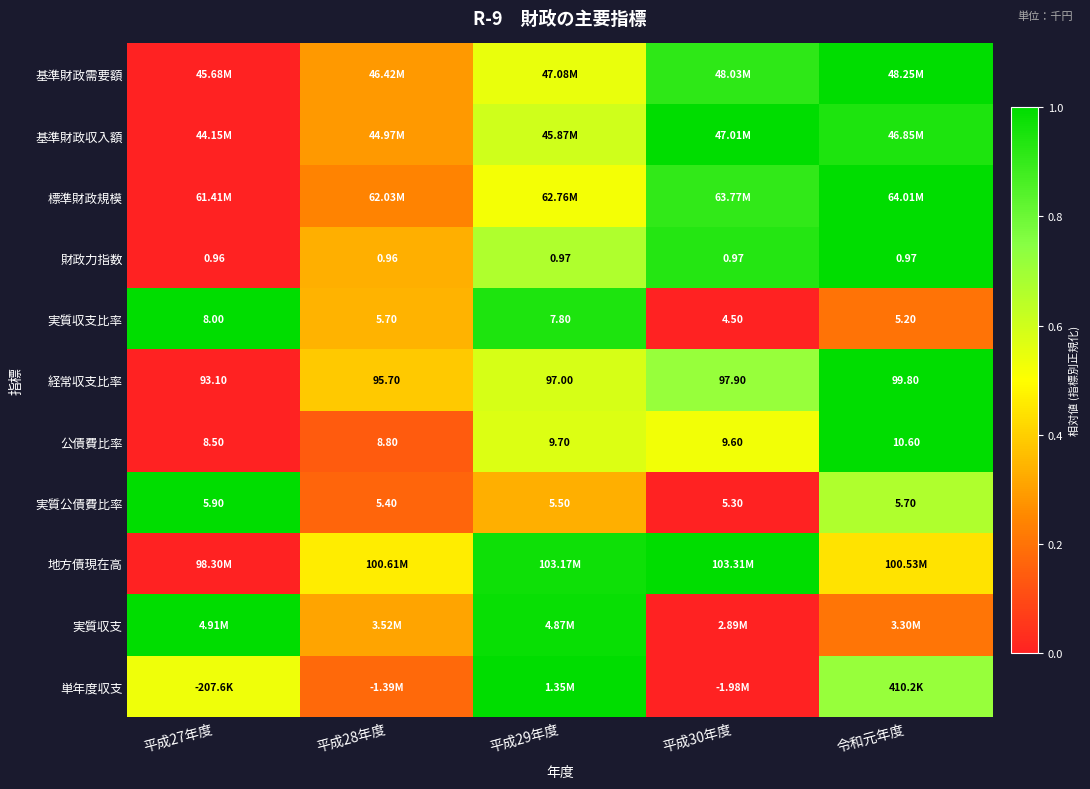

Which series changed the most between 平成28年度 and 平成29年度?

単年度収支